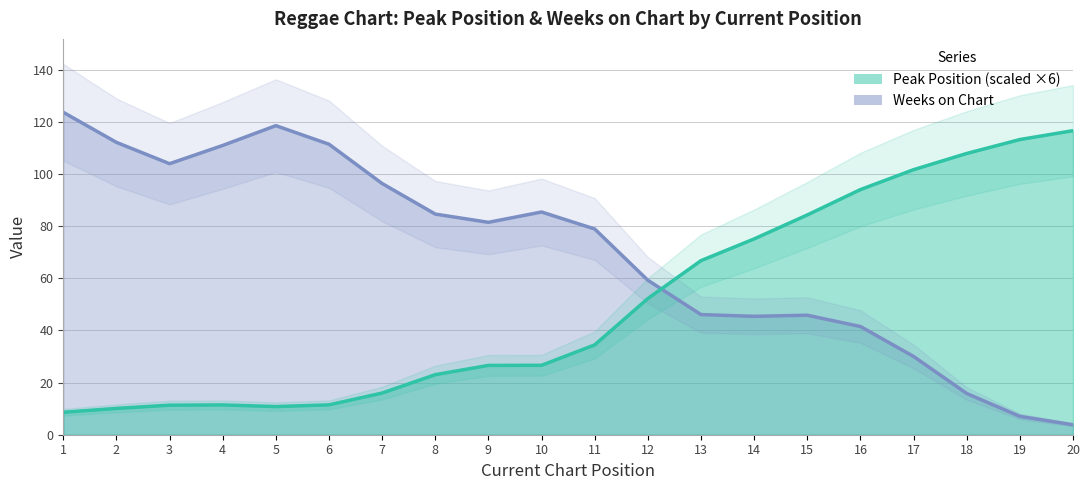

The value of Weeks on Chart at 2 is 146.9. True or false?

False